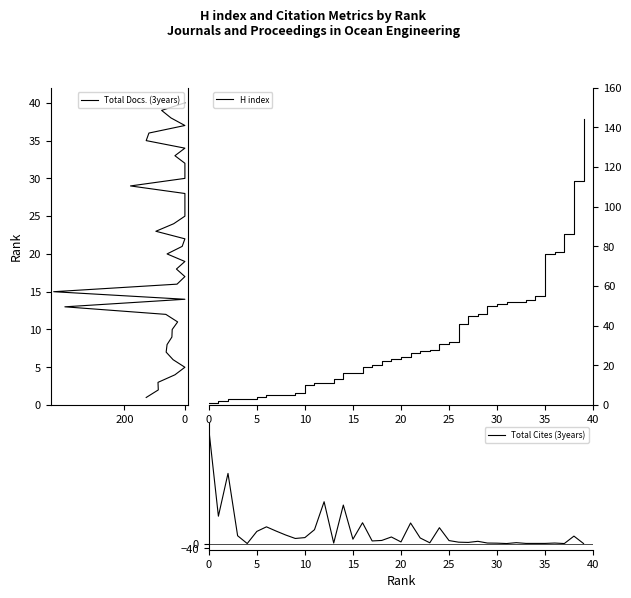

What is the highest value of the H index series?

144